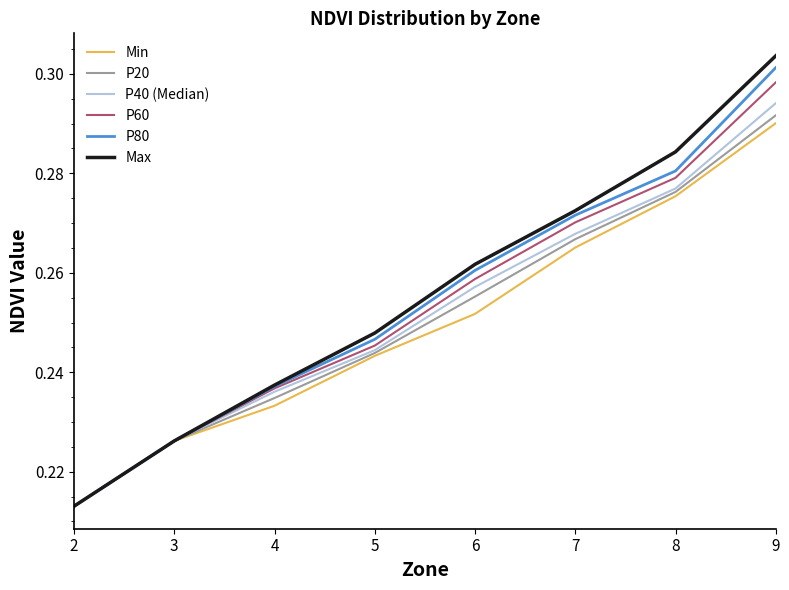

At which label does P40 (Median) reach its peak?

9